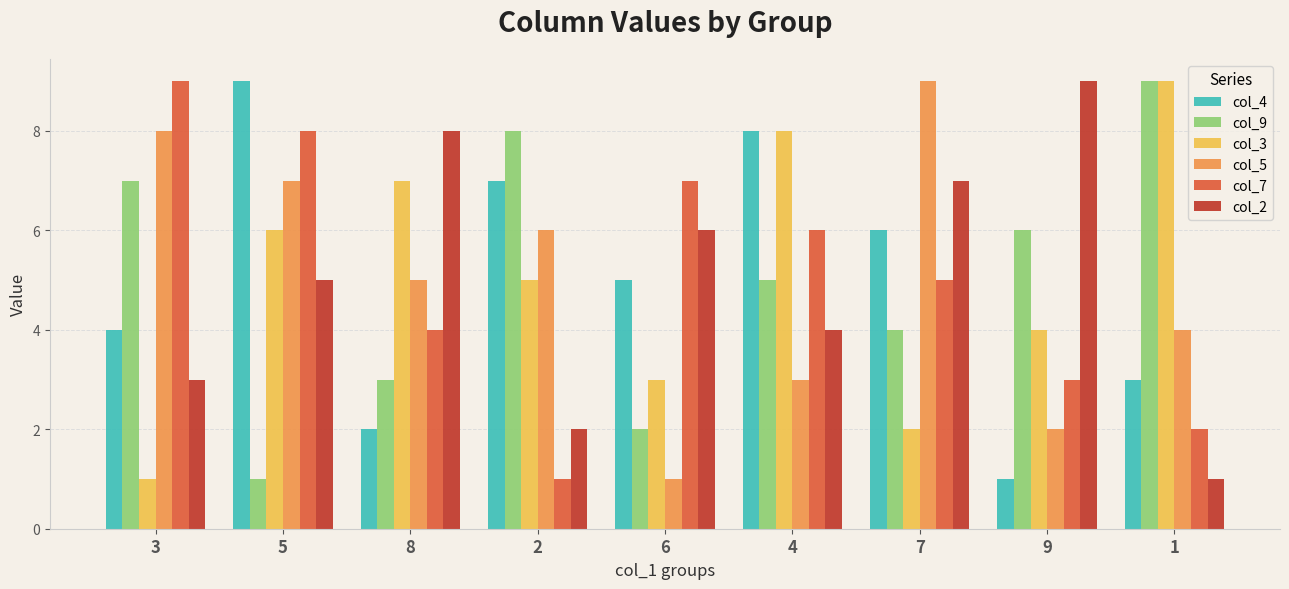

What is the sum of the col_9 values at 2 and 7?

12